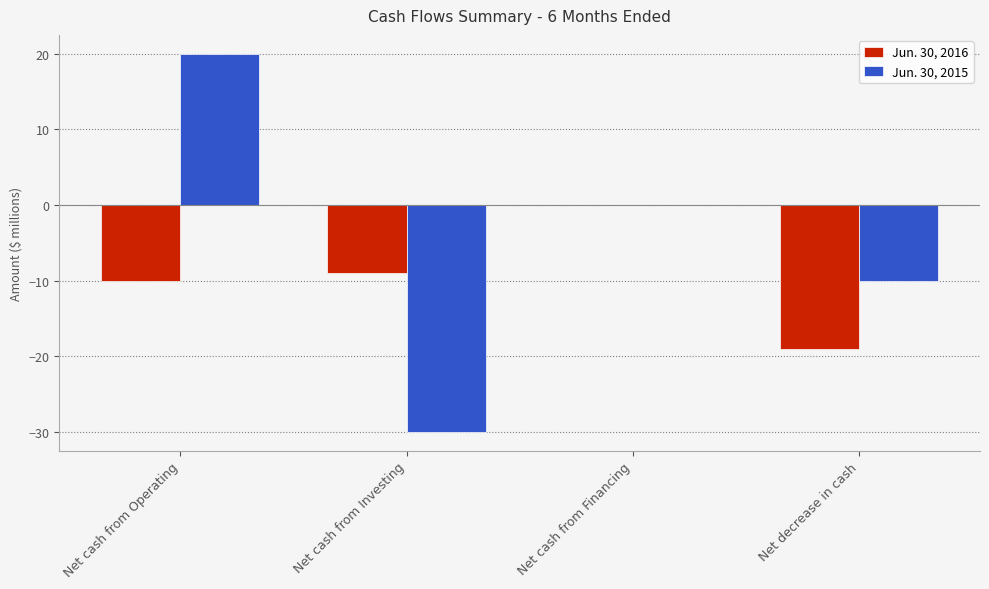

Read the Jun. 30, 2016 value at Net decrease in cash, to the nearest 5.

-20